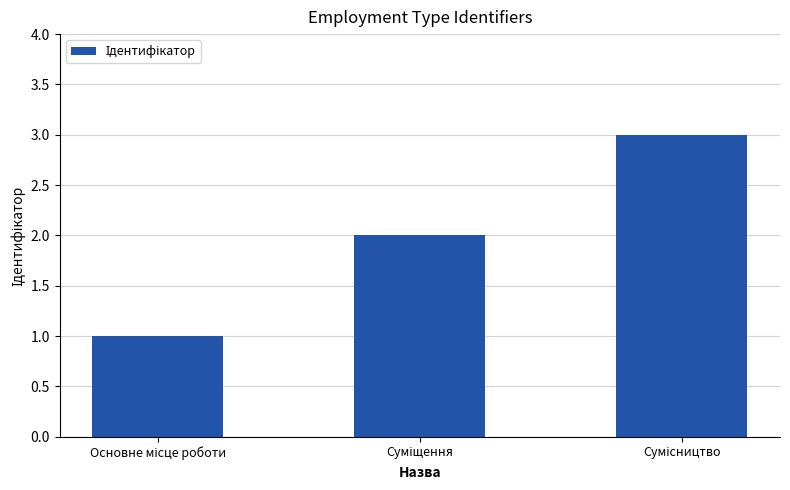

How many values are between 1 and 3?

3